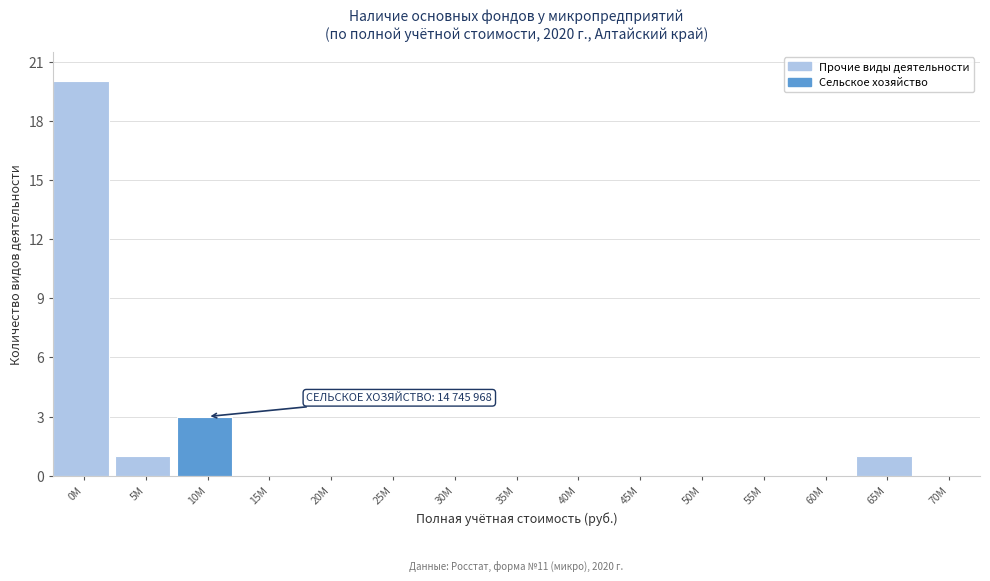

Reading right to left, what are all the values shown in this chart?

70M=0	65M=1	60M=0	55M=0	50M=0	45M=0	40M=0	35M=0	30M=0	25M=0	20M=0	15M=0	10M=3	5M=1	0M=20